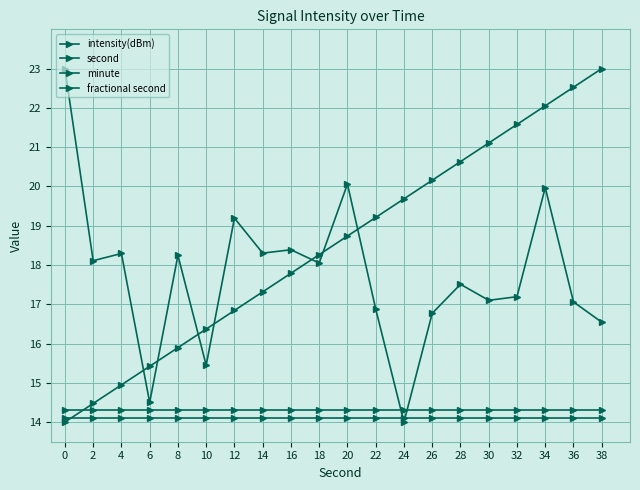

What is the spread (max minus min) of values at 28?

6.5